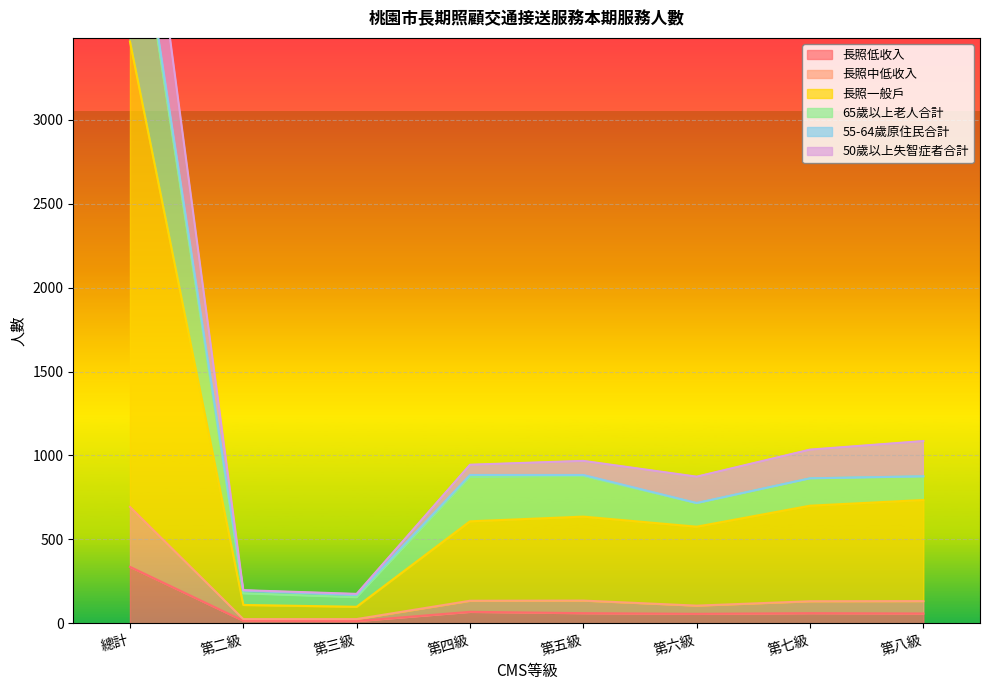

What is the greatest value displayed?

4590